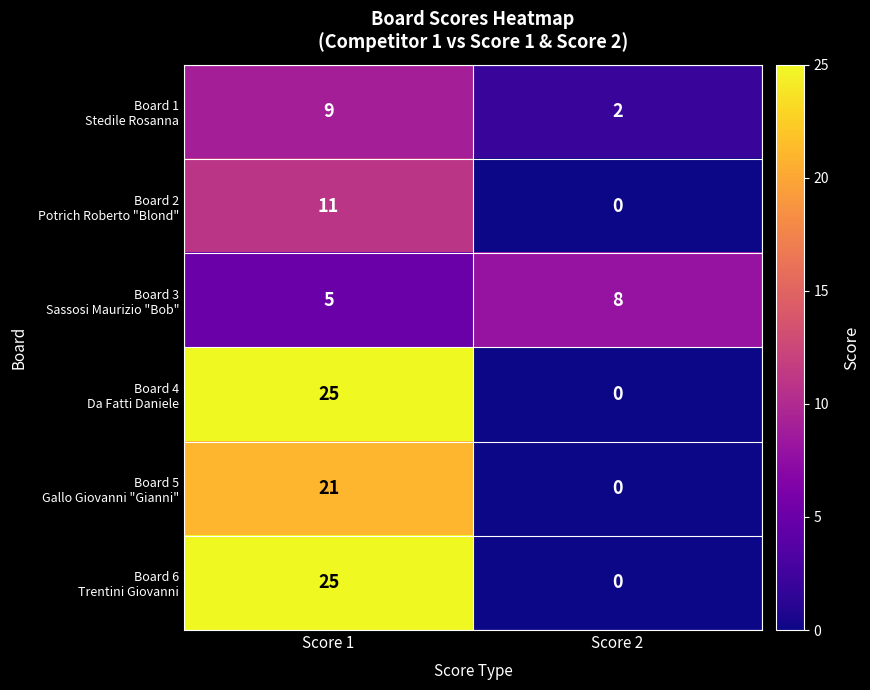

What is the spread (max minus min) of values at Score 1?

20